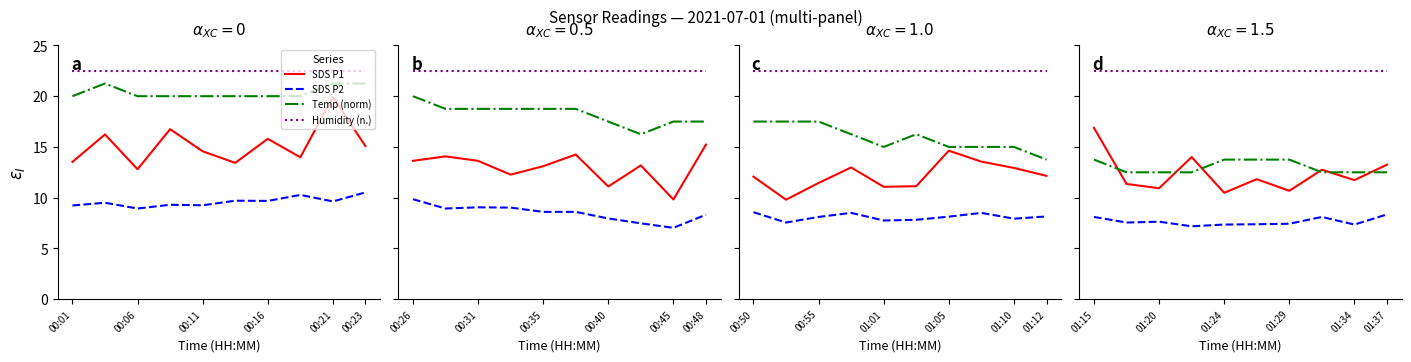

How many lines are shown in the chart?

4